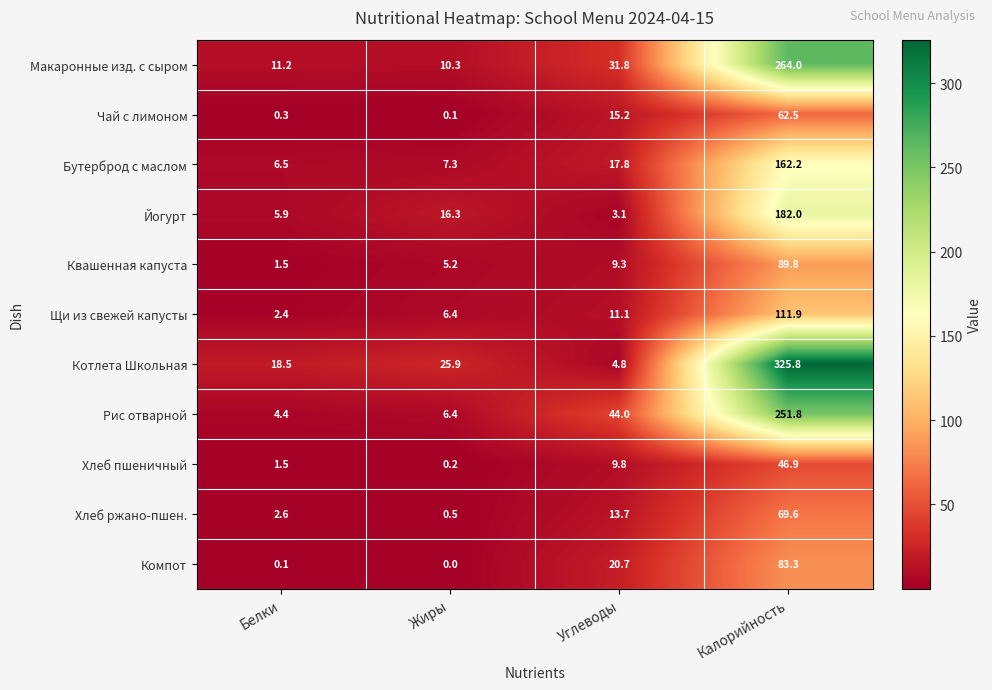

What is the total value across all series at Углеводы?

181.3